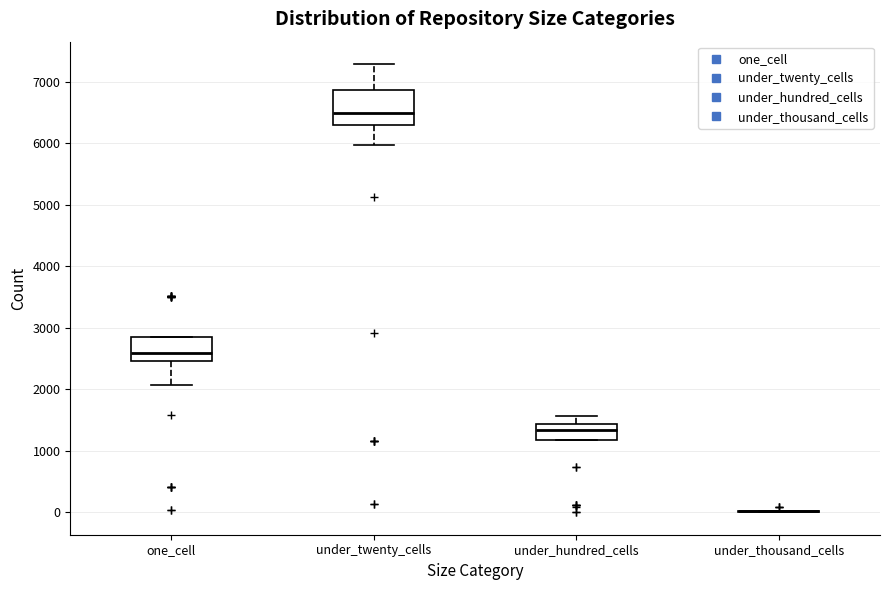

Reading left to right, transcribe this box plot: for each box, give where its median line is, the range the box spans, and where its two whiskers end, as read against the y-axis. The values are not printed on the chart, so give them approximately, as read against the axis.

one_cell: median 2600, box 2500 to 2800, whiskers 2100 to 2800
under_twenty_cells: median 6500, box 6300 to 6900, whiskers 6000 to 7300
under_hundred_cells: median 1300, box 1200 to 1400, whiskers 1200 to 1600
under_thousand_cells: box collapsed to a line at 0, whiskers 0 to 0